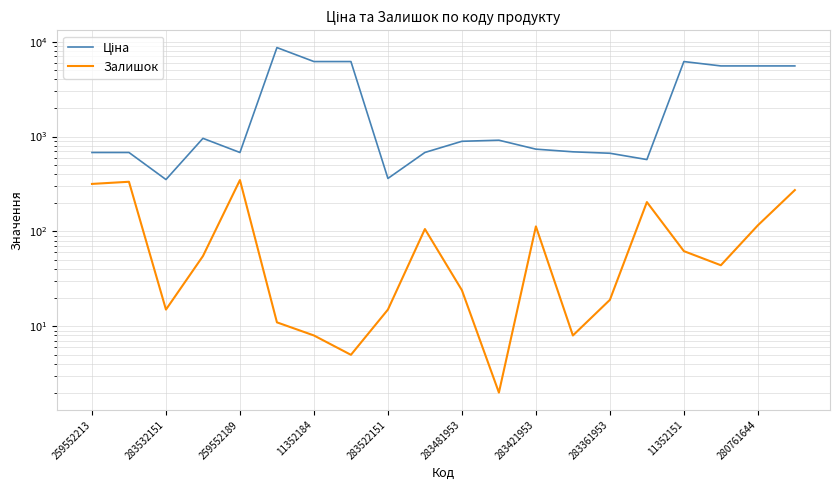

True or false: Ціна has more than 1 interior local peaks.

True